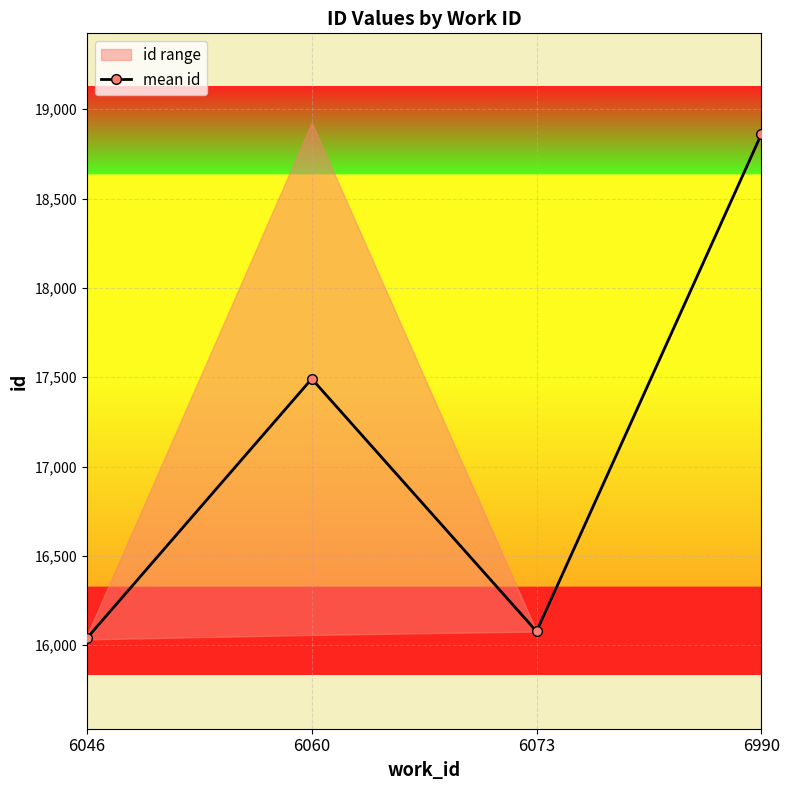

Where is the first local maximum?

6060